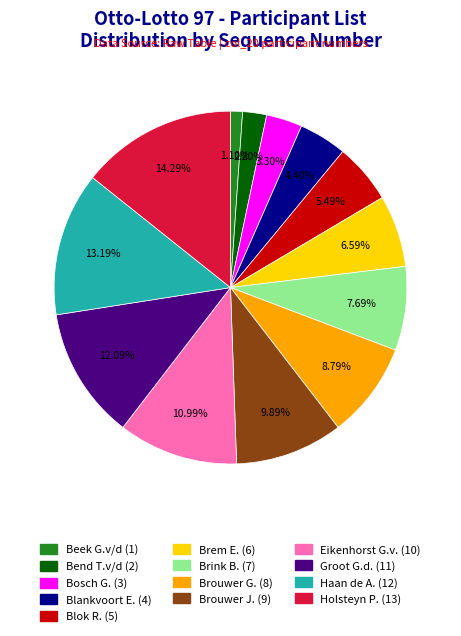

How many segments does this pie chart have?

13